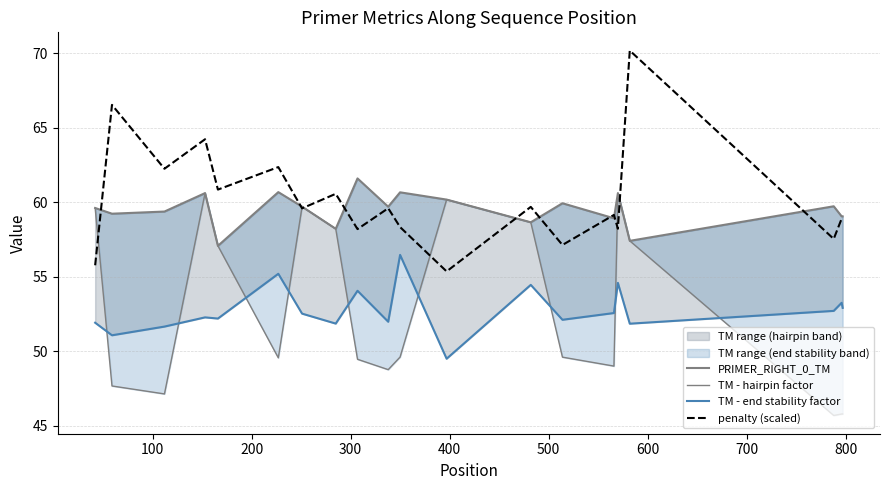

True or false: TM - end stability factor has more than 1 interior local peaks.

True